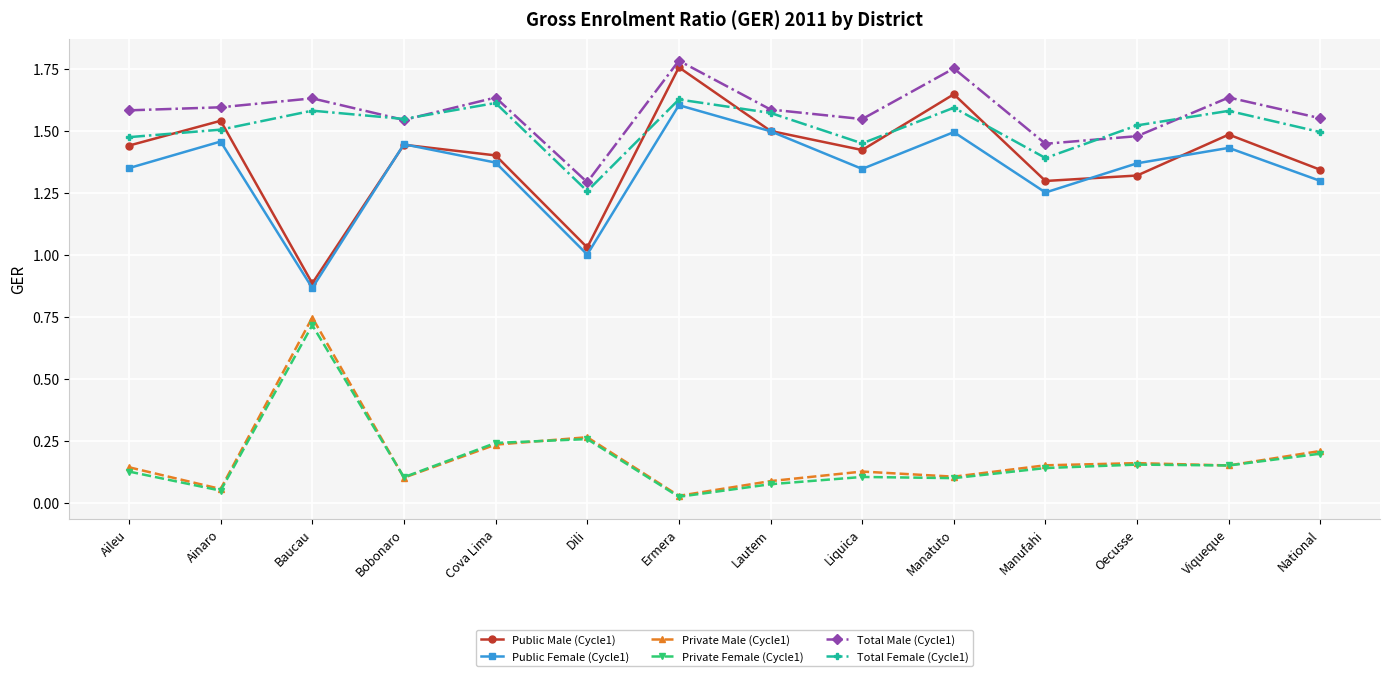

Is it true that Private Female (Cycle1) equals 0.1 at Manufahi?

True